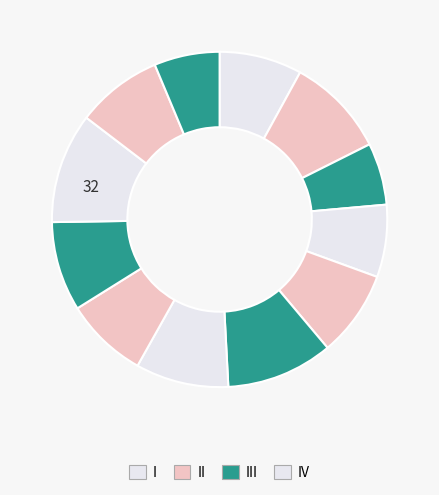

How many segments does this pie chart have?

12